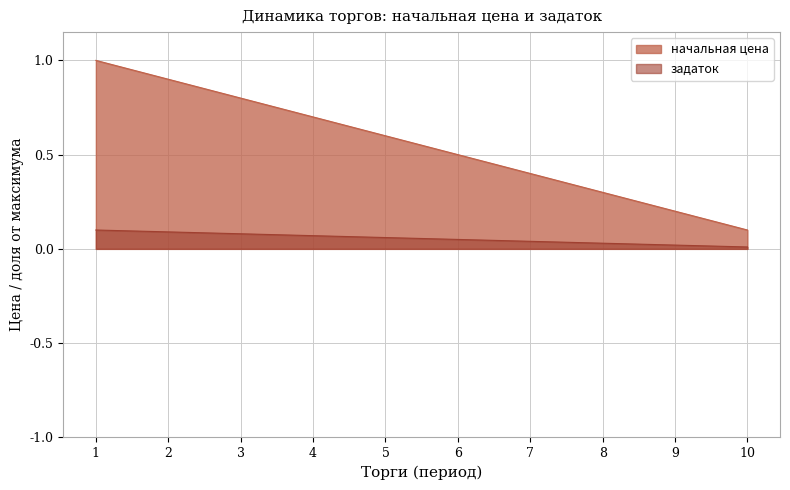

True or false: начальная цена and задаток cross at least once.

False